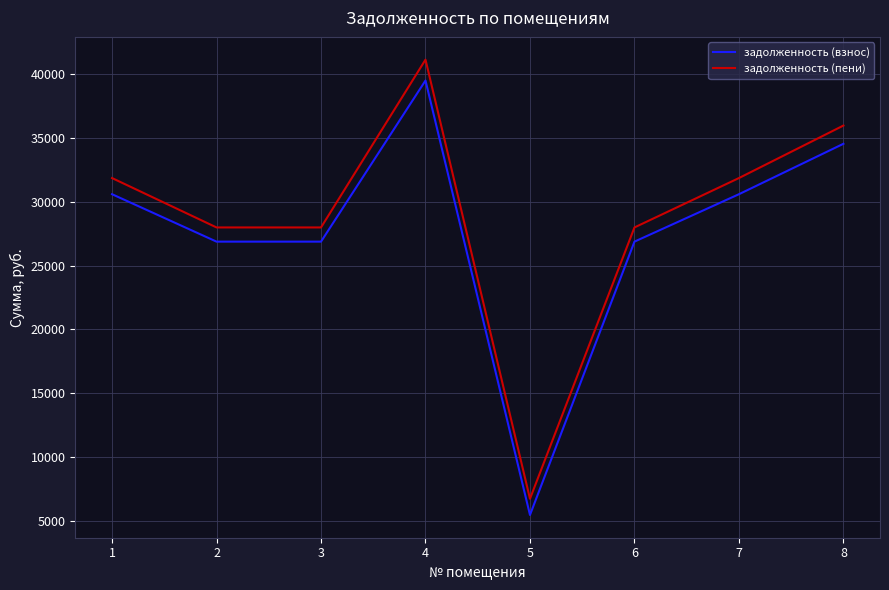

Reading left to right, list all the values displayed in this chart.

задолженность (взнос): 30607.2	26887.3	26887.3	39525.8	5446.9	26887.3	30607.2	34562.6
задолженность (пени): 31874.7	28000.8	28000.8	41162.7	6716.4	28000.8	31874.7	35993.9